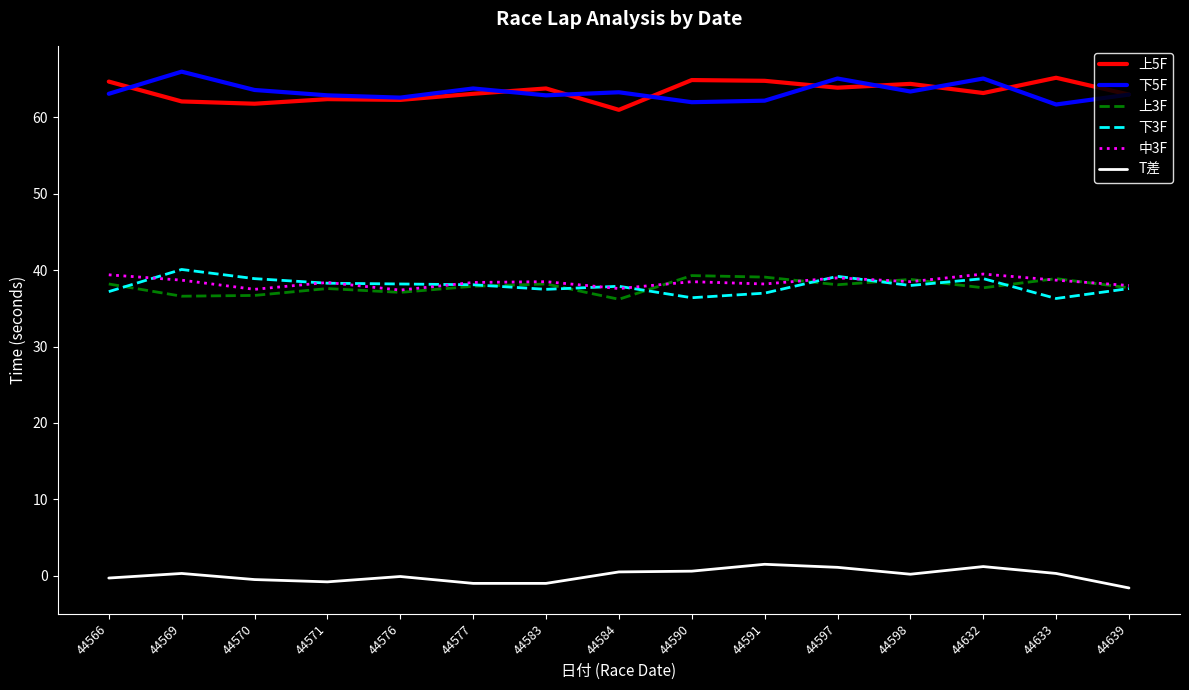

Is it true that 上5F equals 61.0 at 44584?

True